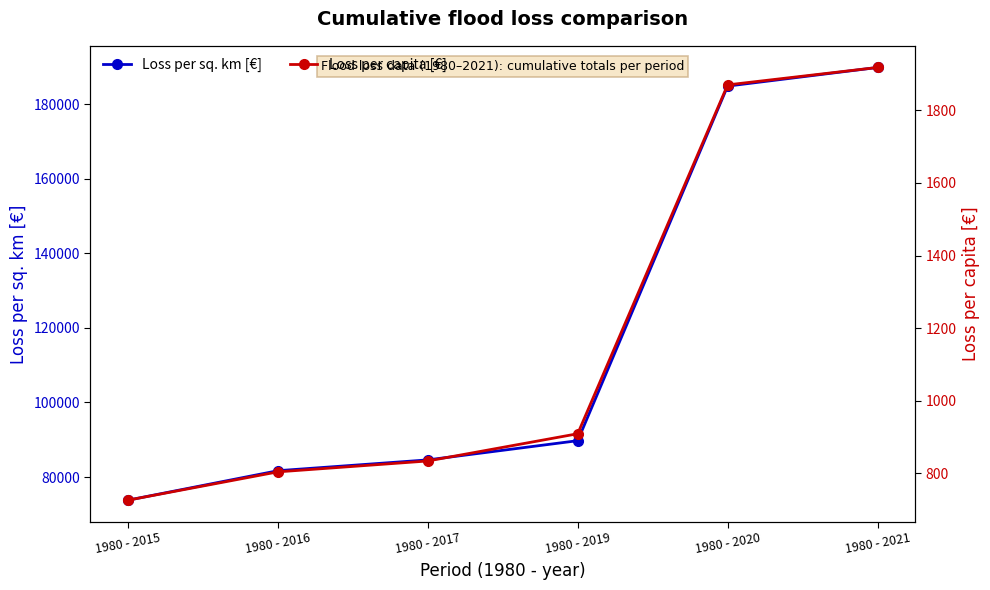

Reading right to left, transcribe all the data shown in this chart.

Loss per sq. km [€]: 189819	184825	89750	84600	81700	73800
Loss per capita [€]: 1918	1870	909	834	804	726